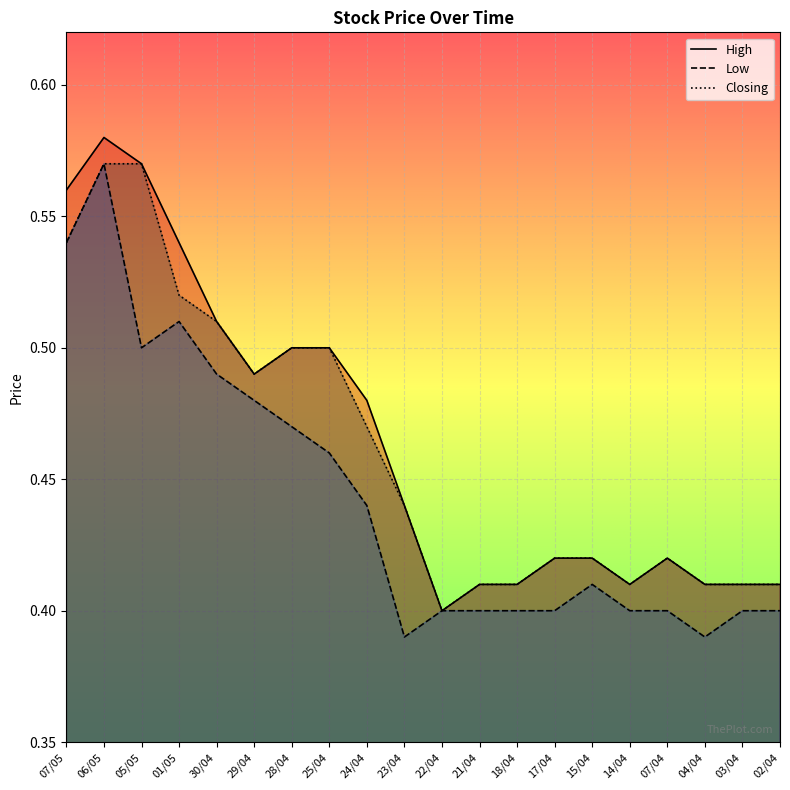

What is the approximate value of High at 21/04?

0.4